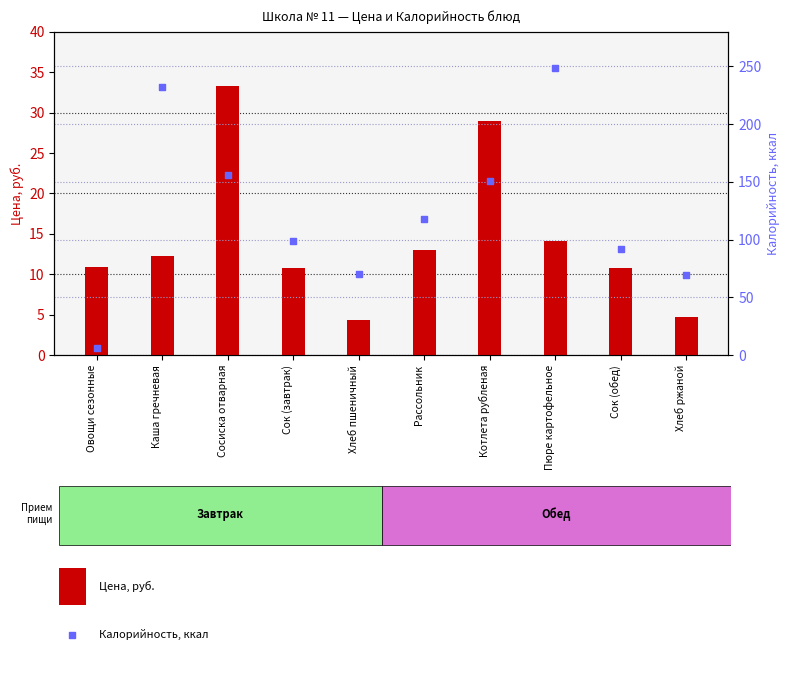

Which series has the widest spread of Y values?

Калорийность